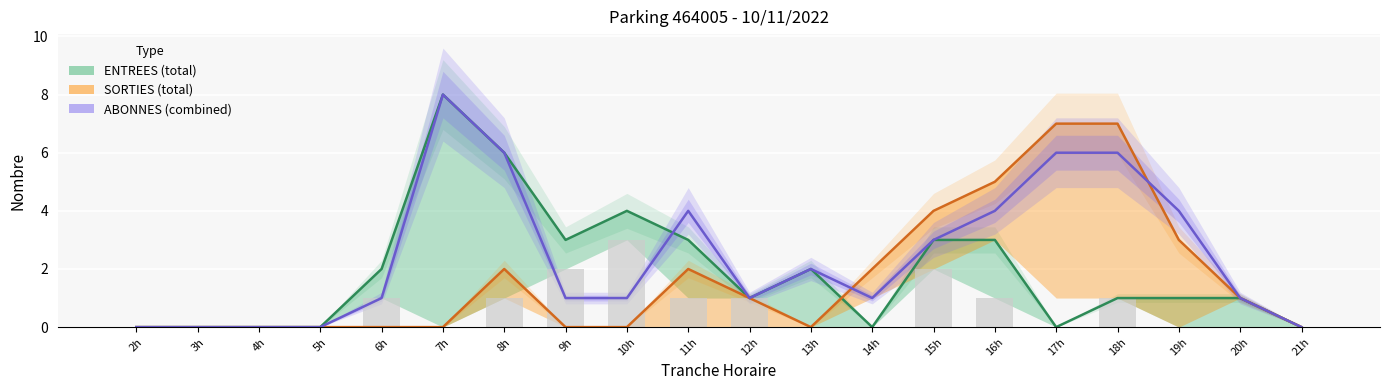

Count the number of categories in the chart.

20